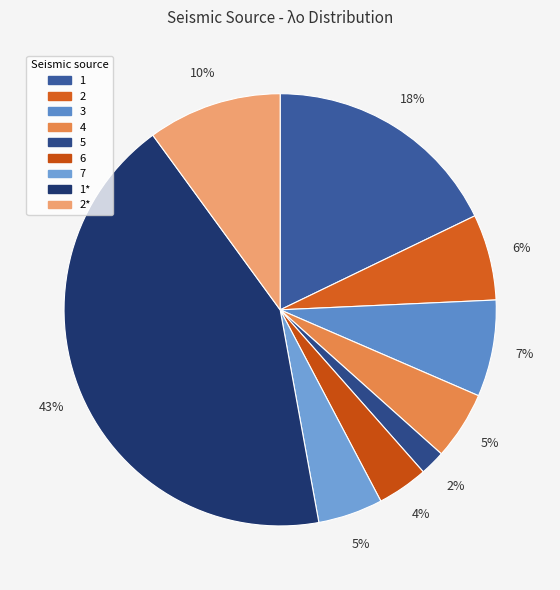

Is there a majority slice in this chart?

No